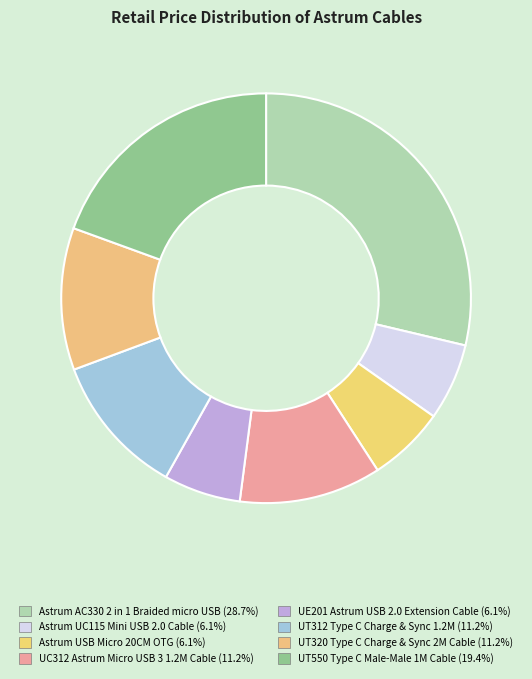

To the nearest percent, what percentage of the pie is UC312 Astrum Micro USB 3 1.2M Cable?

11%